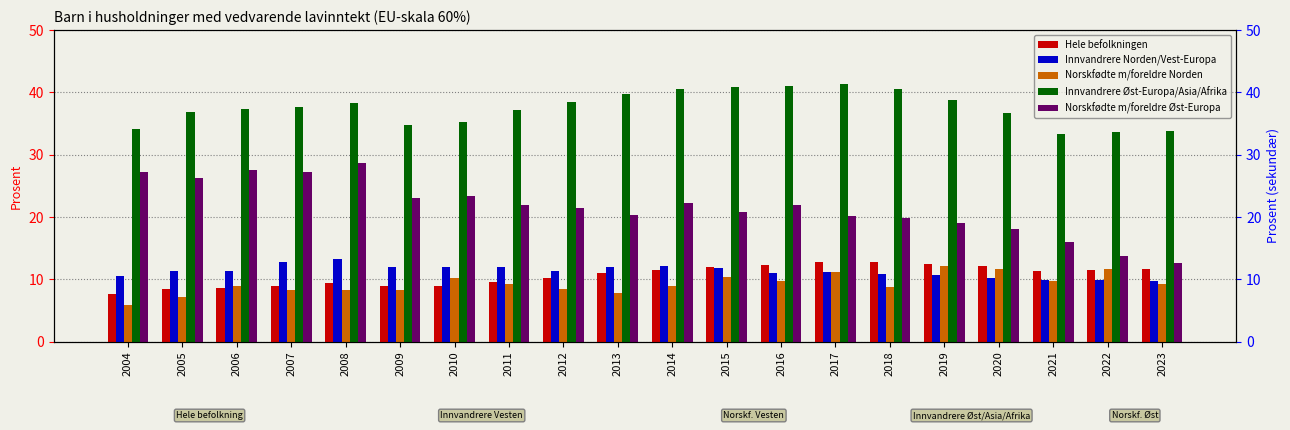

Rank the series at 2007 from highest to lowest value.

Innvandrere Øst-Europa/Asia/Afrika, Norskfødte m/foreldre Øst-Europa, Innvandrere Norden/Vest-Europa, Hele befolkningen, Norskfødte m/foreldre Norden